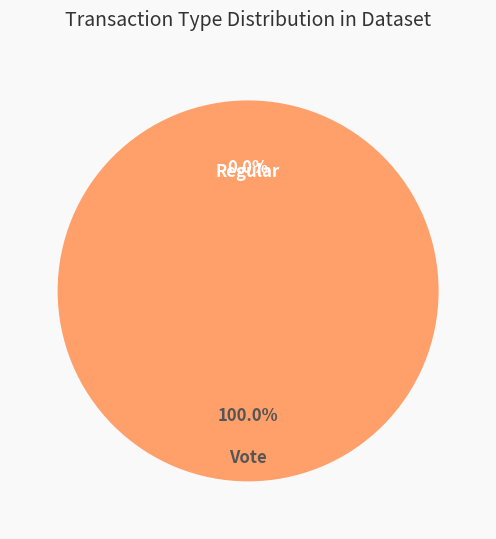

To the nearest percent, what percentage of the pie is Vote?

100%